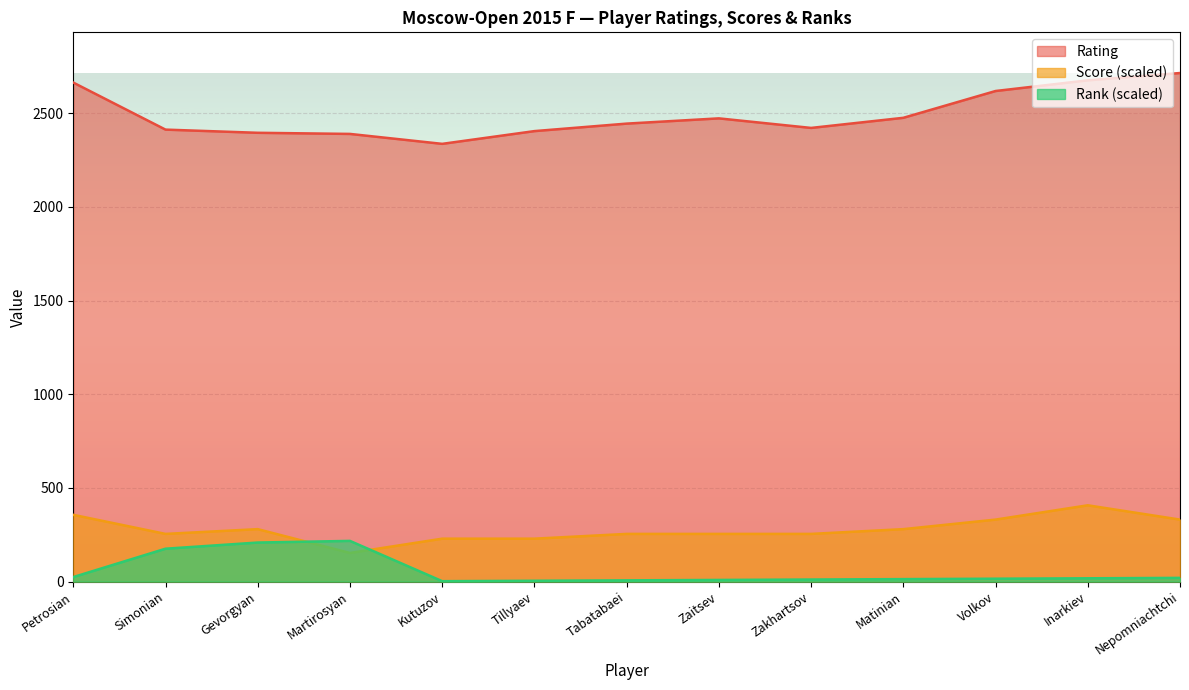

What is the sum of all Rating values?

32418.0